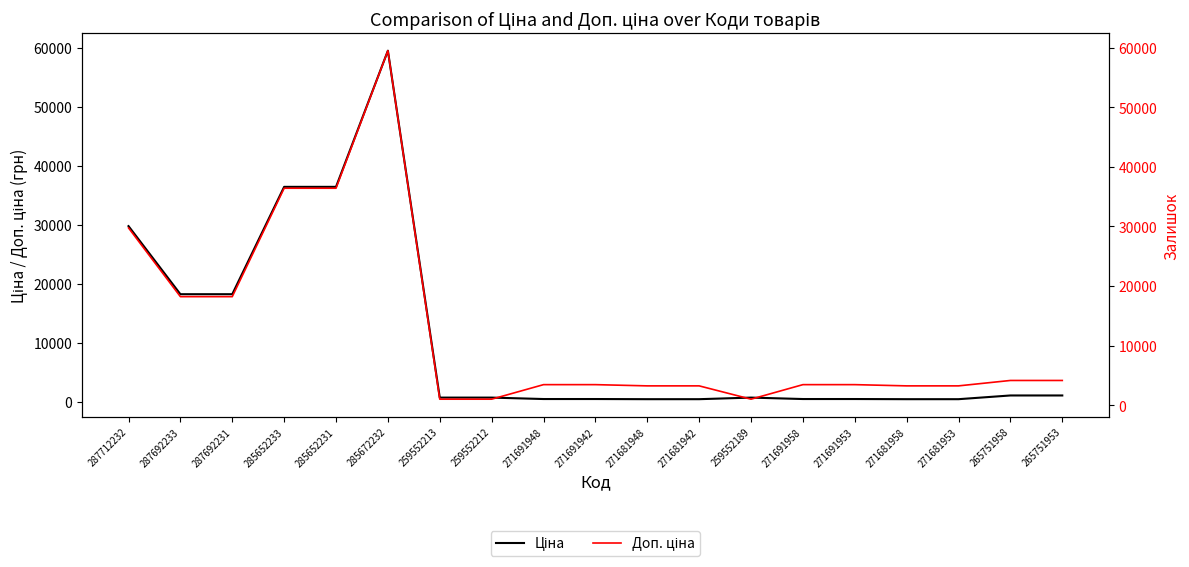

Reading left to right, transcribe all the data shown in this chart.

Ціна: 29761.5	18212.0	18212.0	36424.0	36424.0	59523.0	672.1	672.1	429.3	429.3	403.6	403.6	672.1	429.3	429.3	403.6	403.6	1034.1	1034.1
Доп. ціна: 29761.5	18212.0	18212.0	36424.0	36424.0	59523.0	992.7	992.7	3434.6	3434.6	3228.8	3228.8	992.7	3434.6	3434.6	3228.8	3228.8	4136.6	4136.6